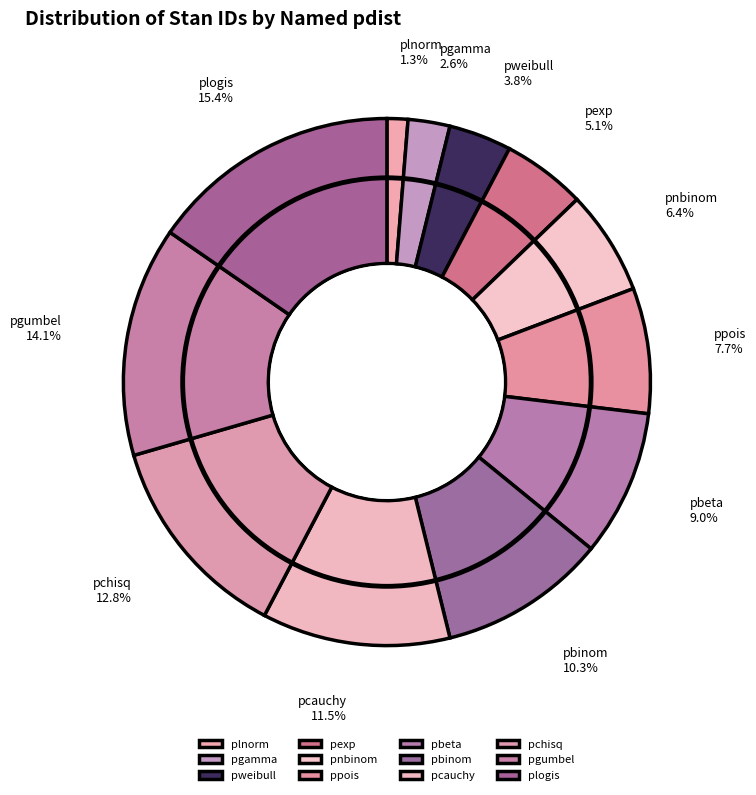

How many segments does this pie chart have?

12